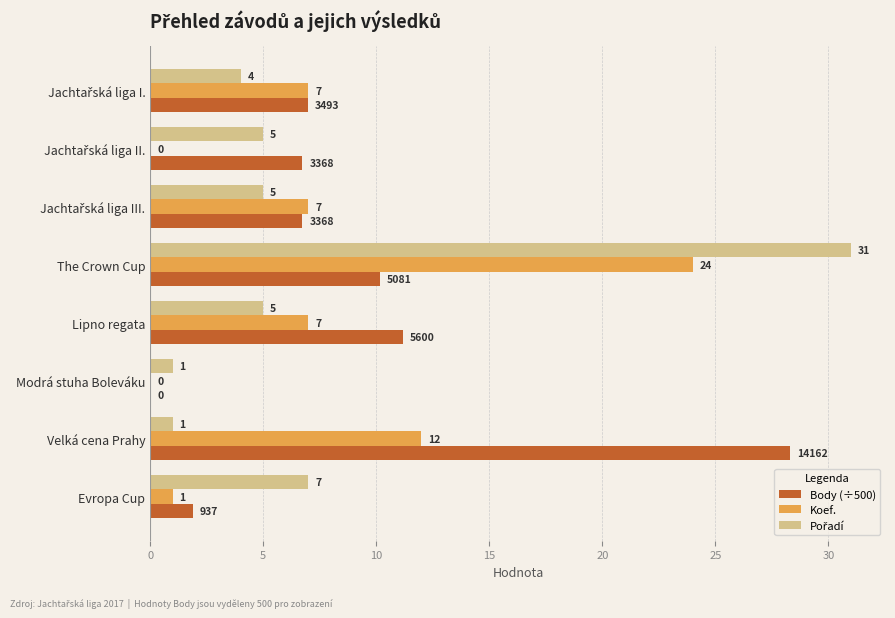

What is the sum of all Body (÷500) values?

72.0